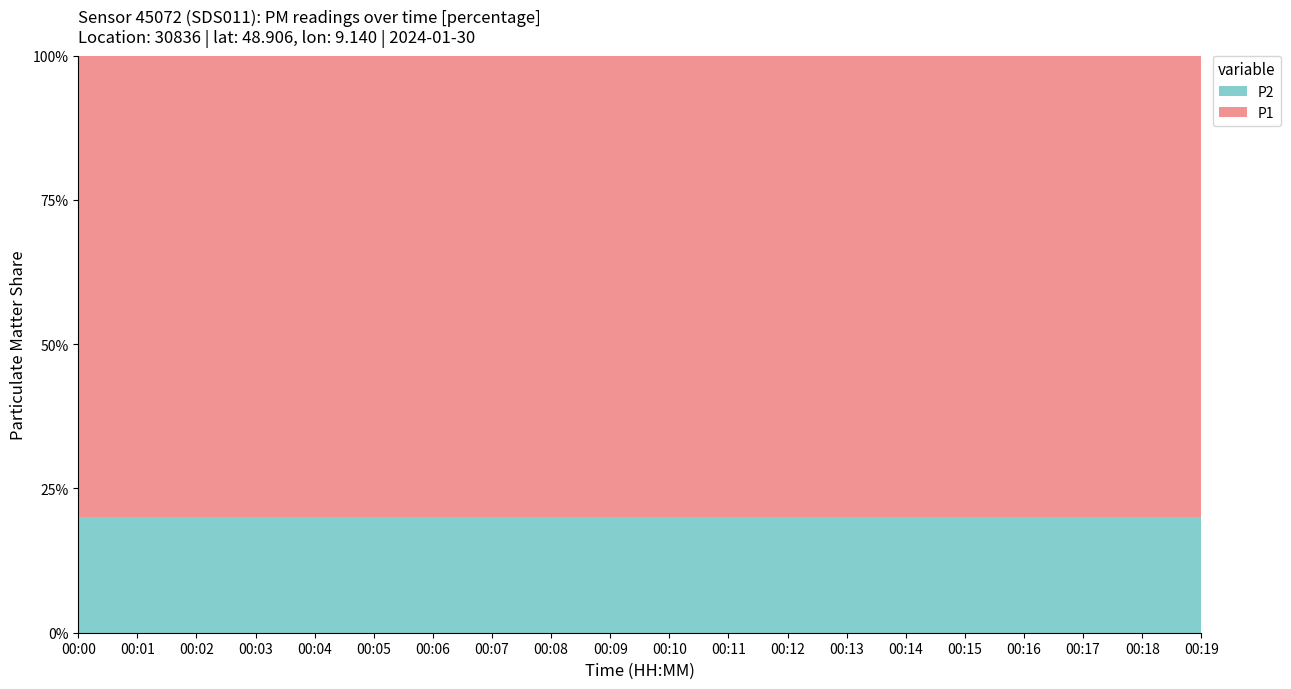

Reading left to right, what are all the values shown in this chart?

P1: 00:00=4	00:01=4	00:02=4	00:03=4	00:04=4	00:05=4	00:06=4	00:07=4	00:08=4	00:09=4	00:10=4	00:11=4	00:12=4	00:13=4	00:14=4	00:15=4	00:16=4	00:17=4	00:18=4	00:19=4
P2: 00:00=1	00:01=1	00:02=1	00:03=1	00:04=1	00:05=1	00:06=1	00:07=1	00:08=1	00:09=1	00:10=1	00:11=1	00:12=1	00:13=1	00:14=1	00:15=1	00:16=1	00:17=1	00:18=1	00:19=1